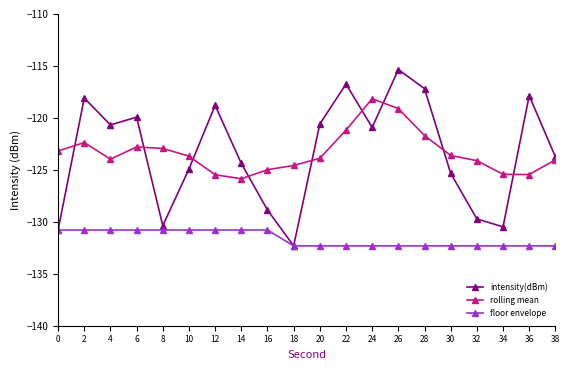

What is the difference between the second highest and minimum values in the rolling mean series?

6.8